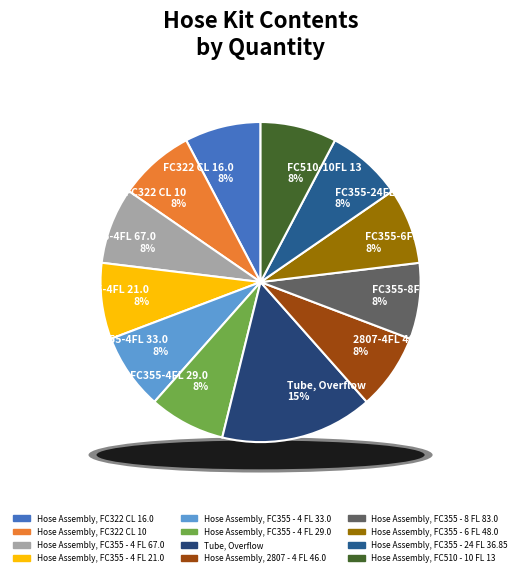

Which has a higher value, Hose Assembly, FC355 - 4 FL 21.0 or Hose Assembly, FC355 - 8 FL 83.0?

Hose Assembly, FC355 - 4 FL 21.0